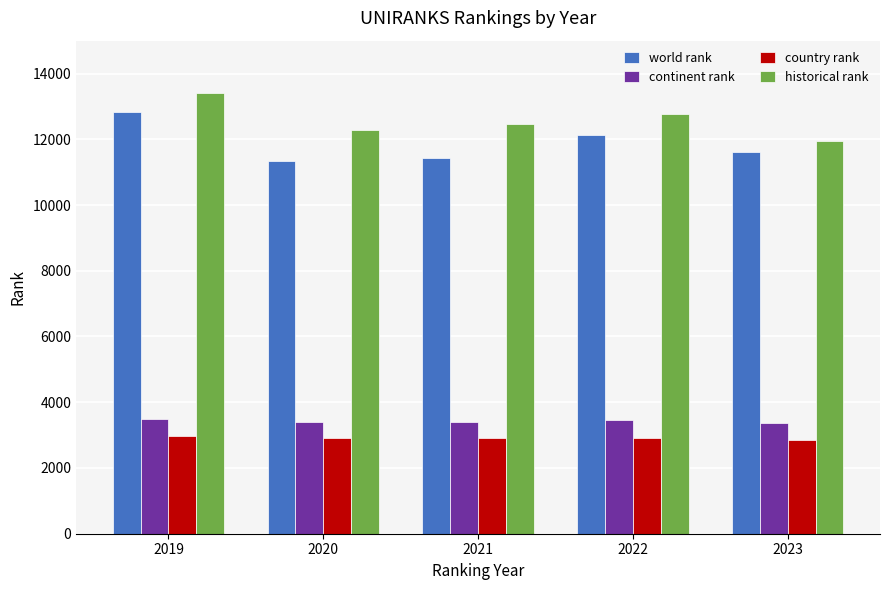

At 2020, list the series in order from largest to smallest.

historical rank, world rank, continent rank, country rank